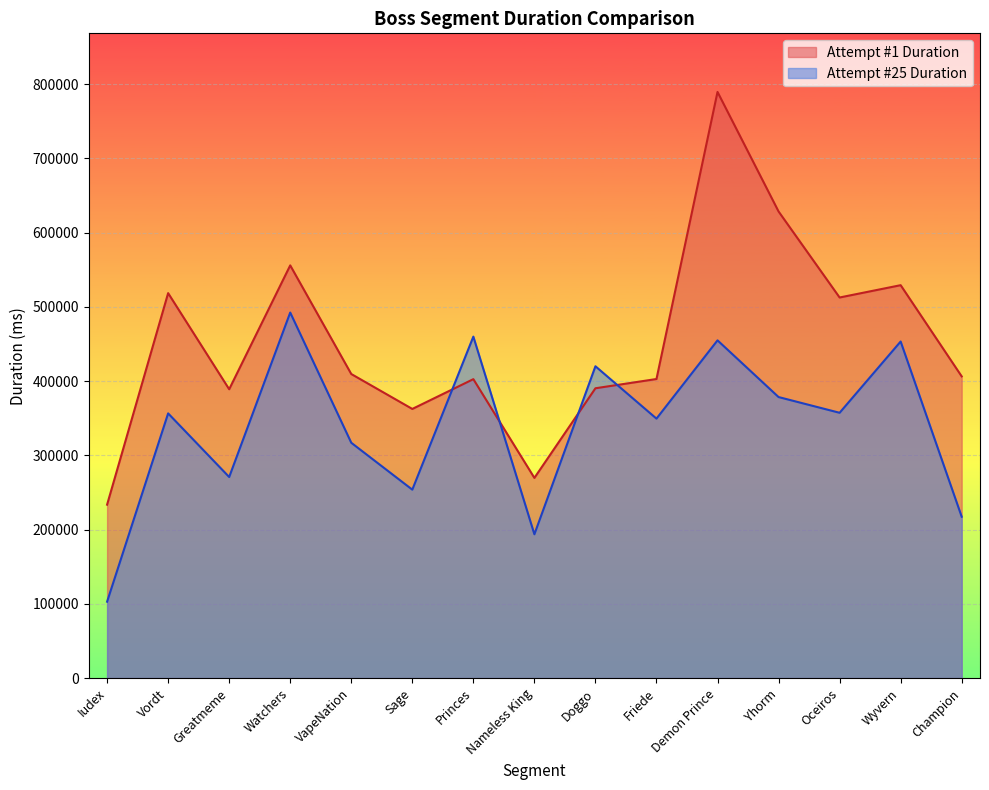

What is the value of the Attempt #1 Duration point at the 12th from the left?

628428